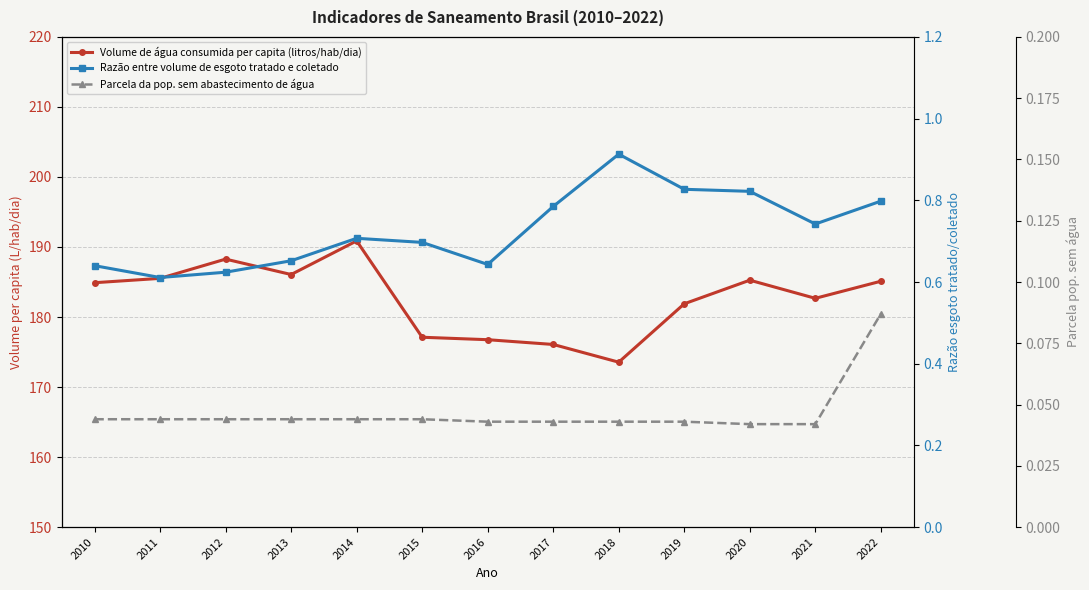

List the labels in order of Razão entre volume de esgoto tratado e coletado value, largest first.

2018, 2019, 2020, 2022, 2017, 2021, 2014, 2015, 2013, 2016, 2010, 2012, 2011